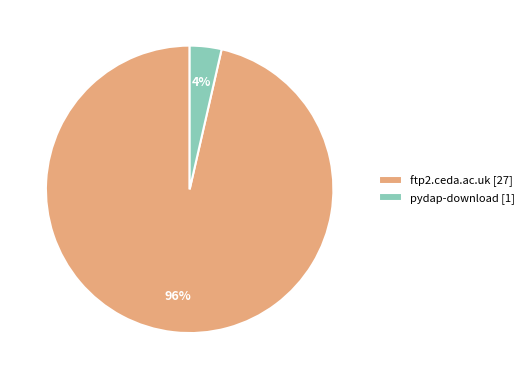

Is there any slice that represents more than half of the pie?

Yes